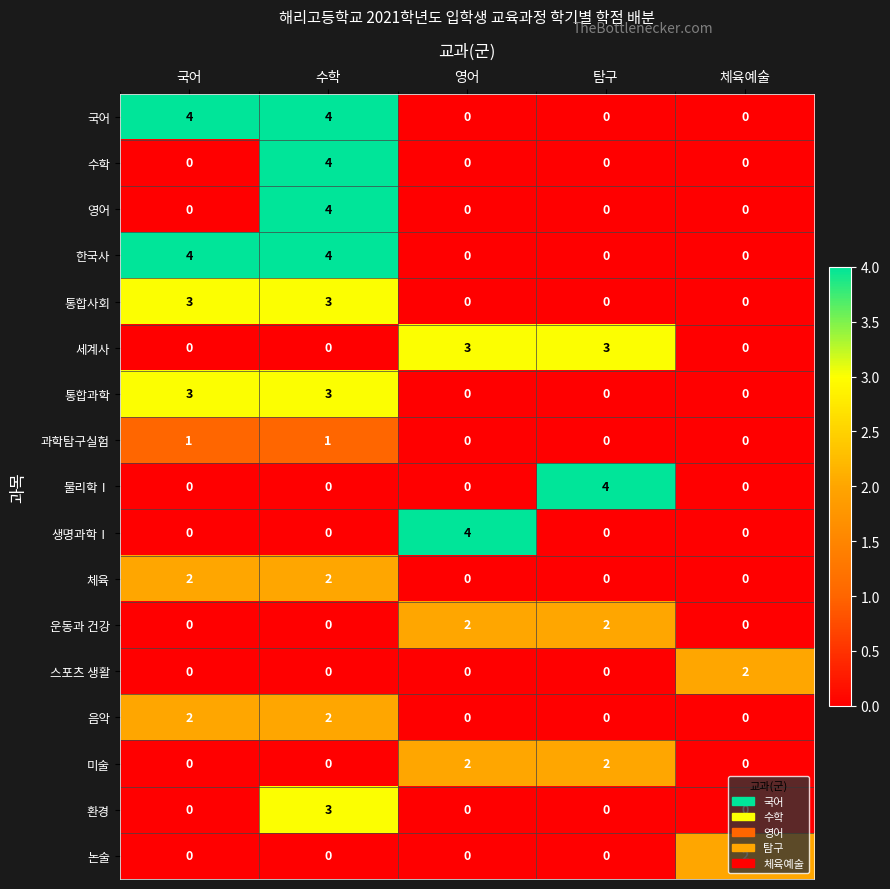

What is the spread (max minus min) of values at 탐구?

4